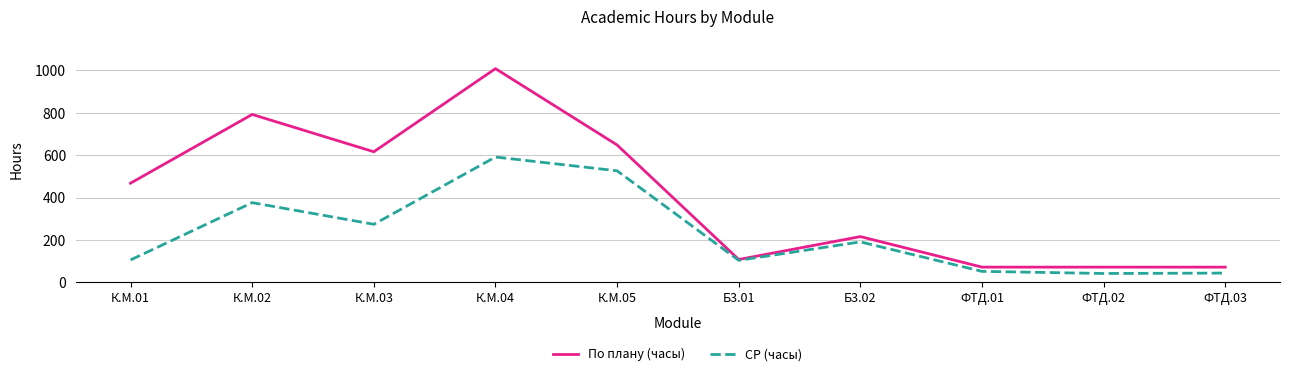

Which category has the highest value in the По плану (часы) series?

К.М.04